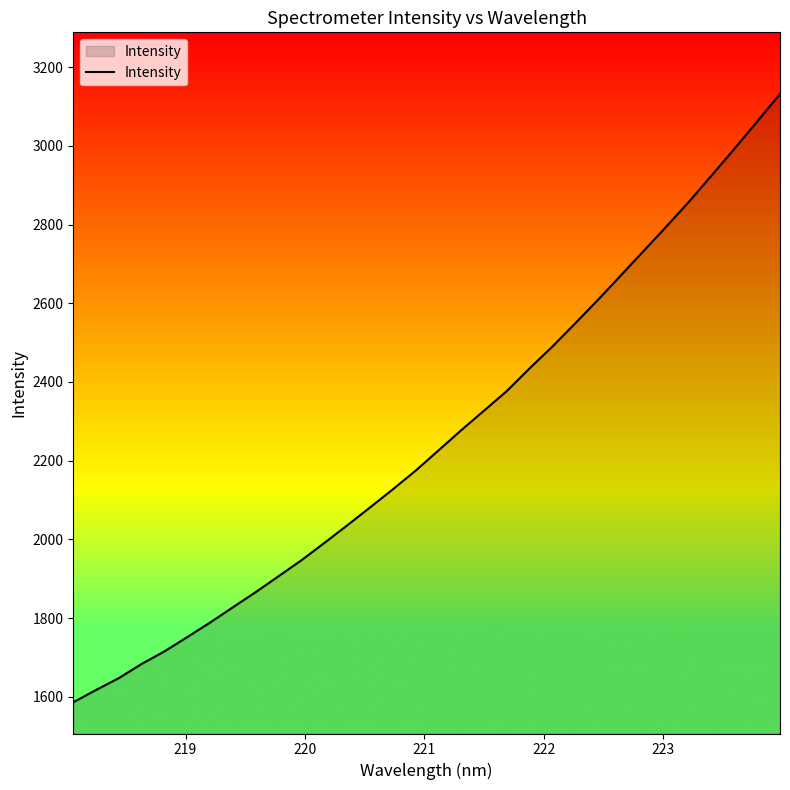

What is the minimum value shown in the chart?

1586.2